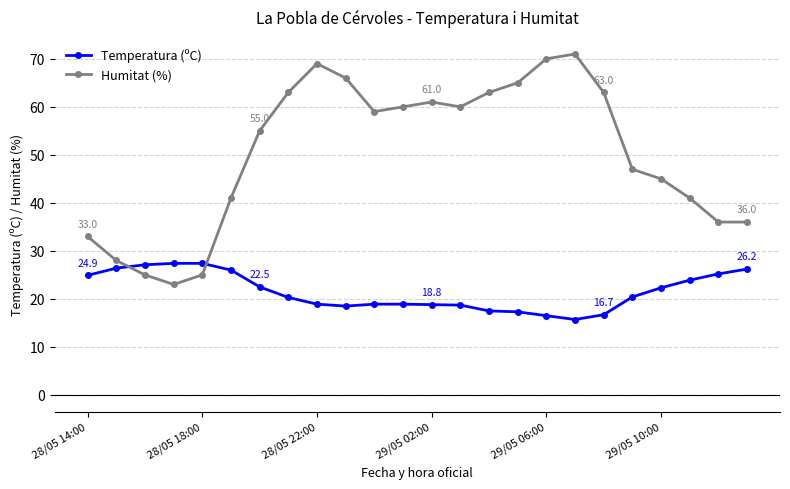

How many lines are shown in the chart?

2